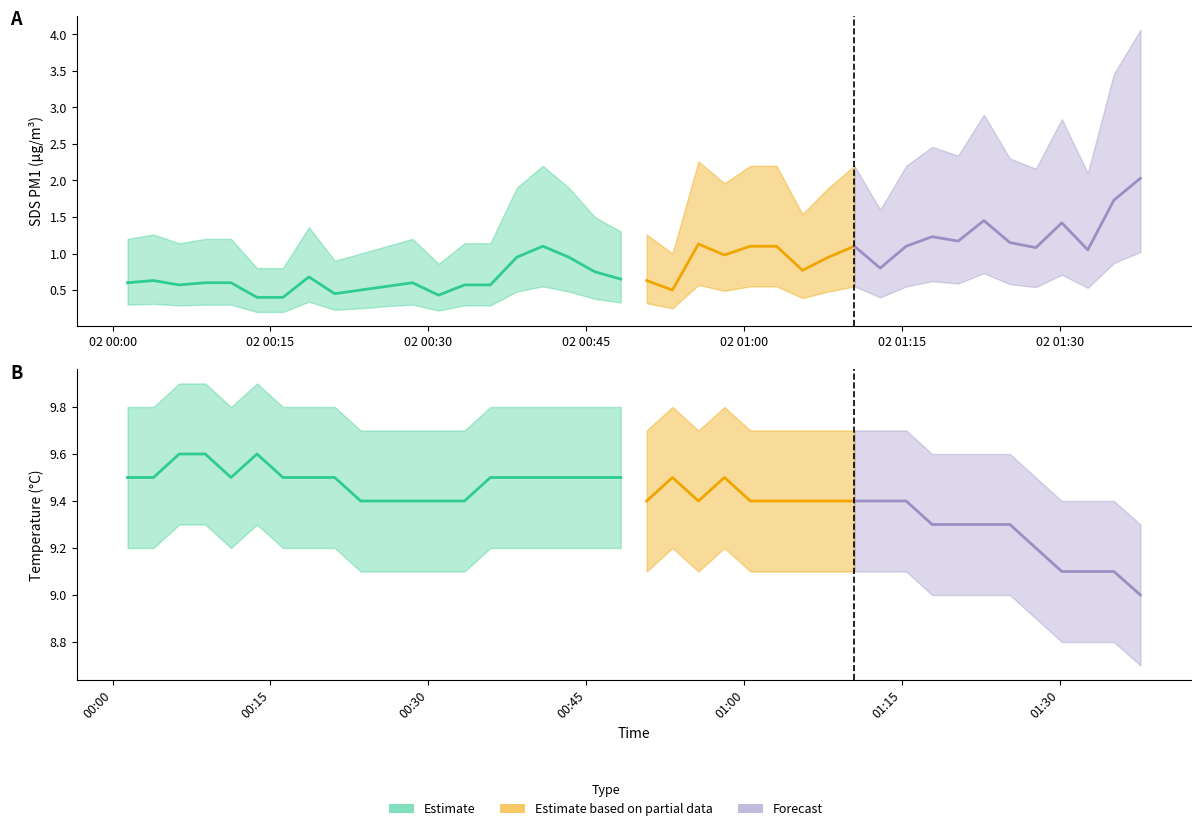

What is the total value across all series at 1?

30.7